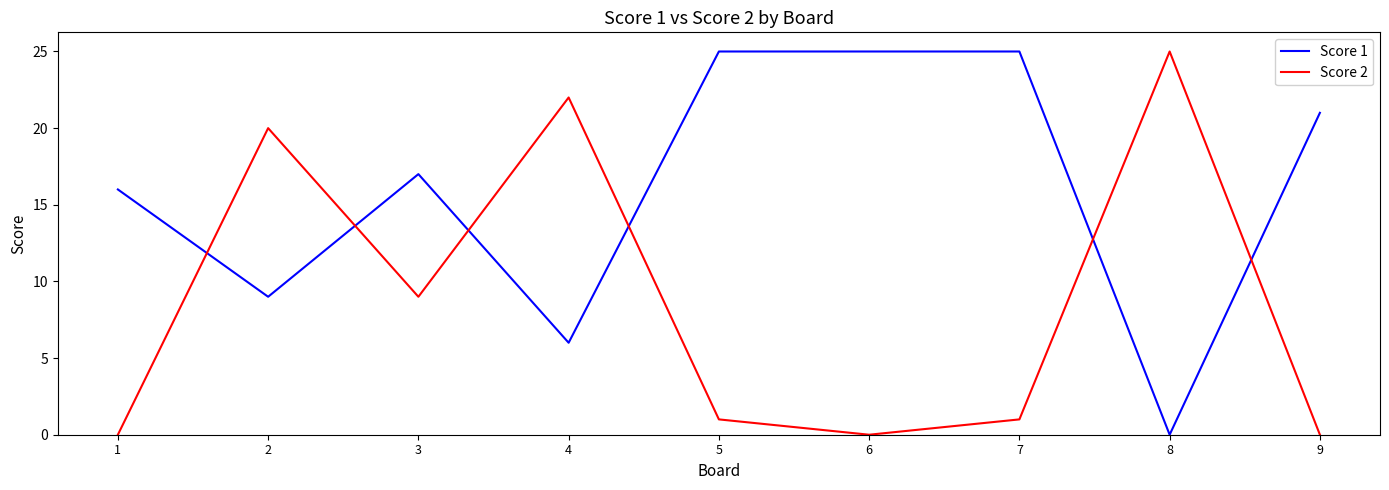

Between 6 and 7, which series saw the biggest shift?

Score 2